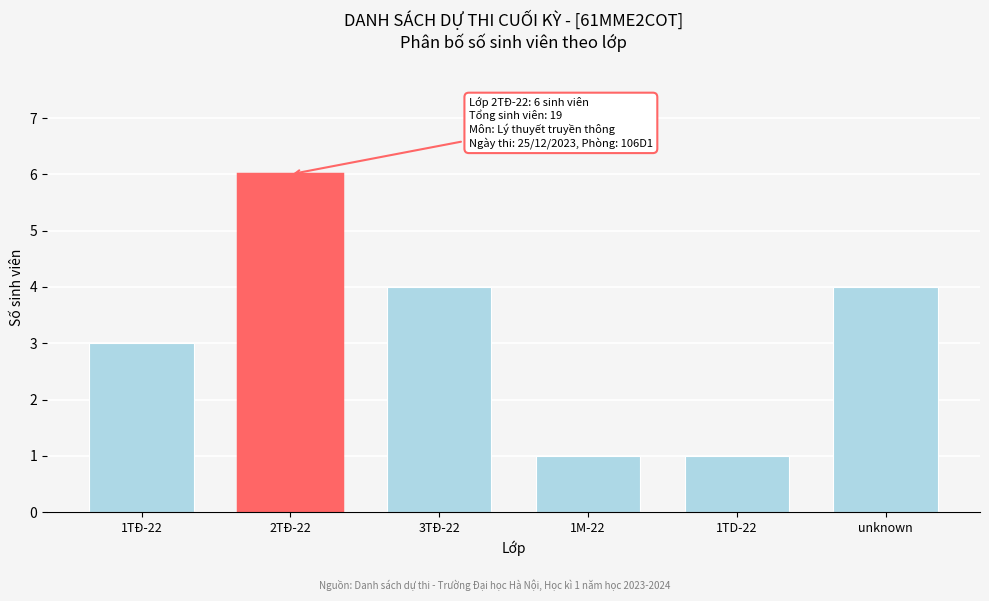

Reading right to left, transcribe all the data shown in this chart.

4	1	1	4	6	3